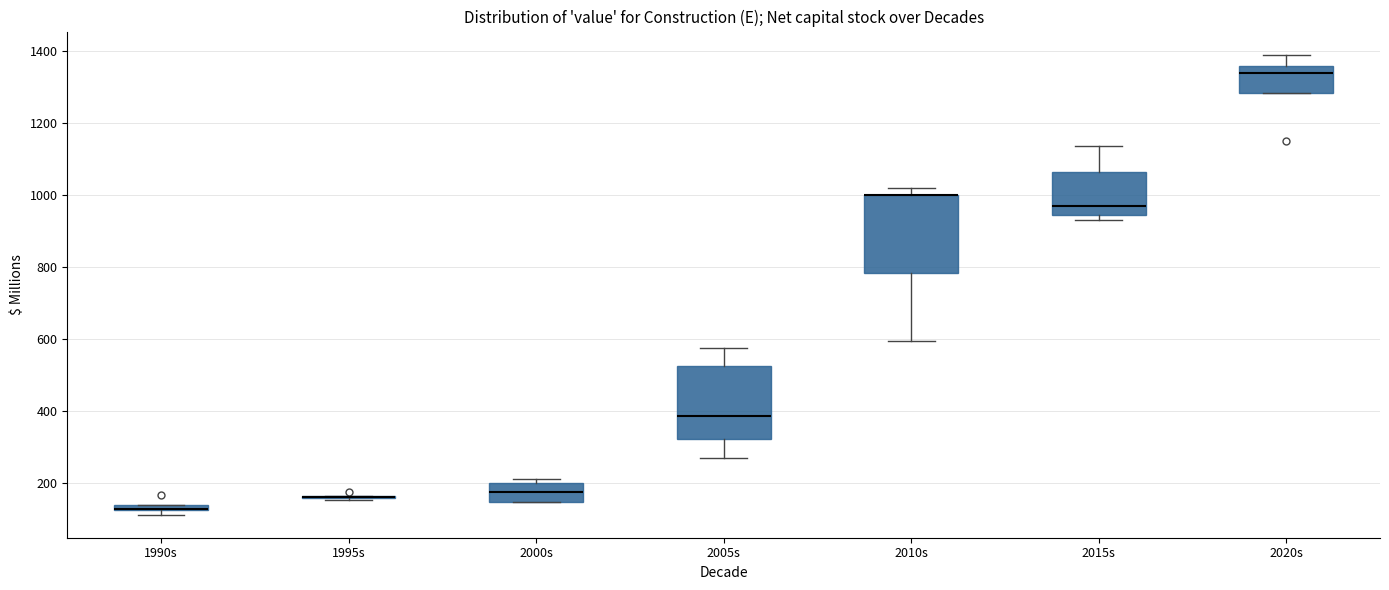

Where does the lower whisker of the box for 2005s end on the y-axis? The values are not printed on the chart, so give them approximately, as read against the axis.

280